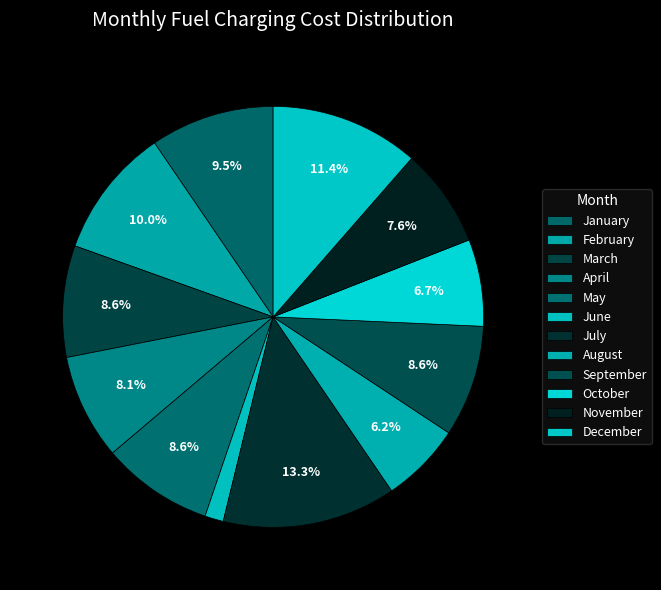

Is there a majority slice in this chart?

No